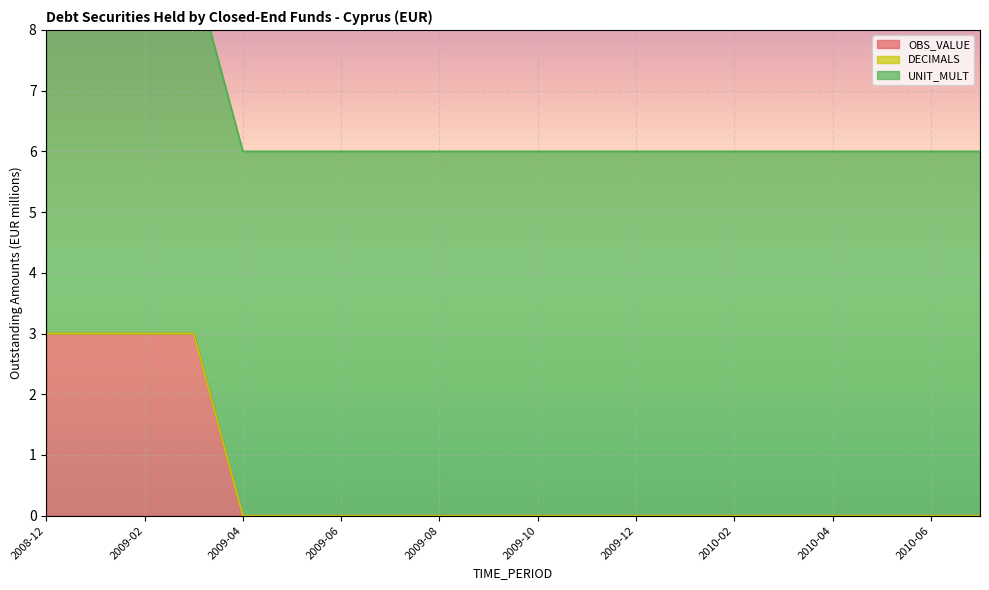

What is the label of the 14th point from the left?

2010-01